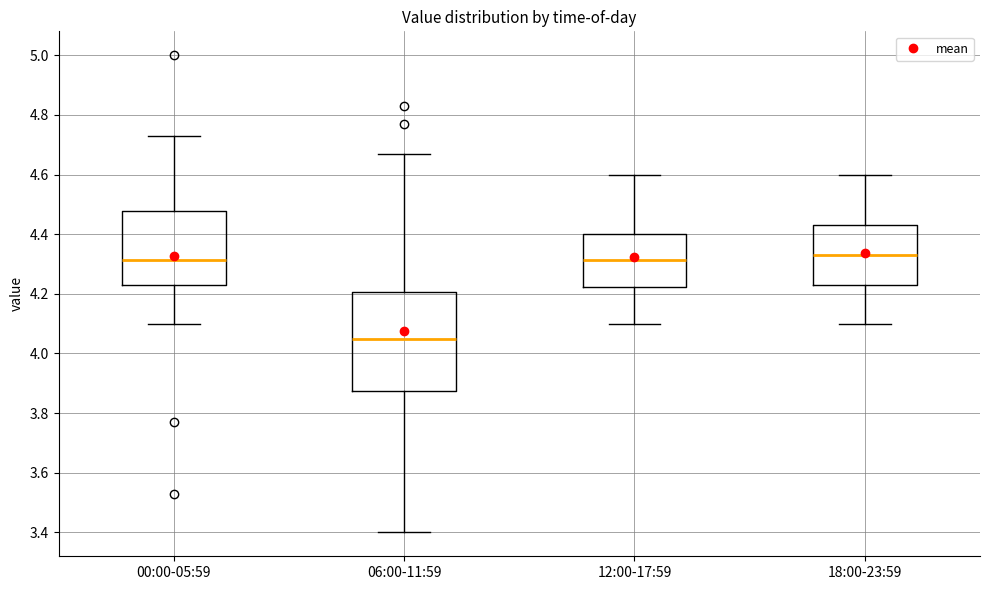

Reading left to right, read every box against the y-axis: the position of its median line, the range the box covers, and the ends of its whiskers. The values are not printed on the chart, so give them approximately, as read against the axis.

00:00-05:59: median 4.32, box 4.24 to 4.48, whiskers 4.10 to 4.74
06:00-11:59: median 4.06, box 3.88 to 4.20, whiskers 3.40 to 4.68
12:00-17:59: median 4.32, box 4.22 to 4.40, whiskers 4.10 to 4.60
18:00-23:59: median 4.34, box 4.24 to 4.44, whiskers 4.10 to 4.60